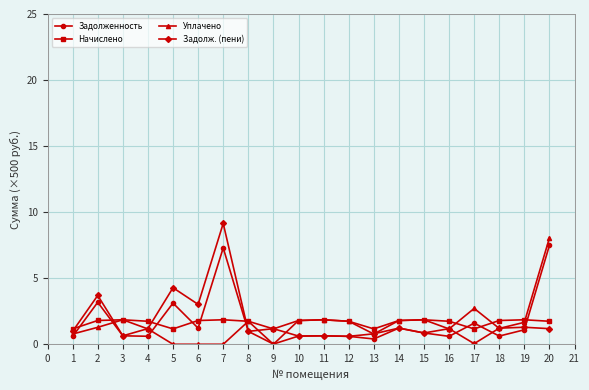

Is it true that Уплачено equals 0.8 at 1?

True